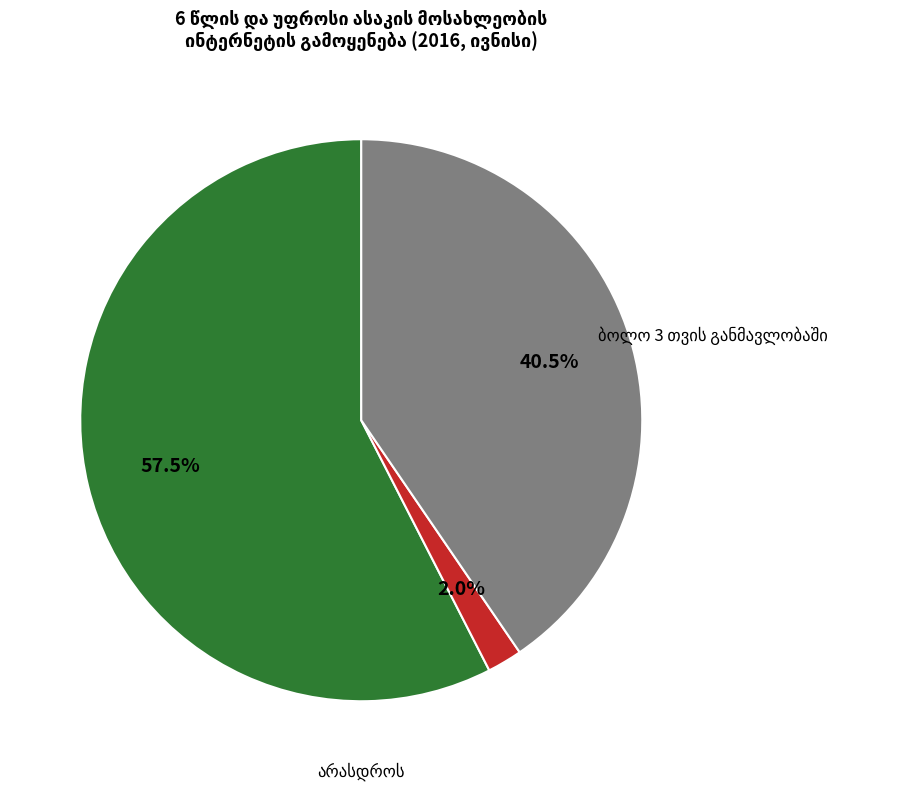

To the nearest percent, what is the difference between the largest and smallest slice percentages?

56%